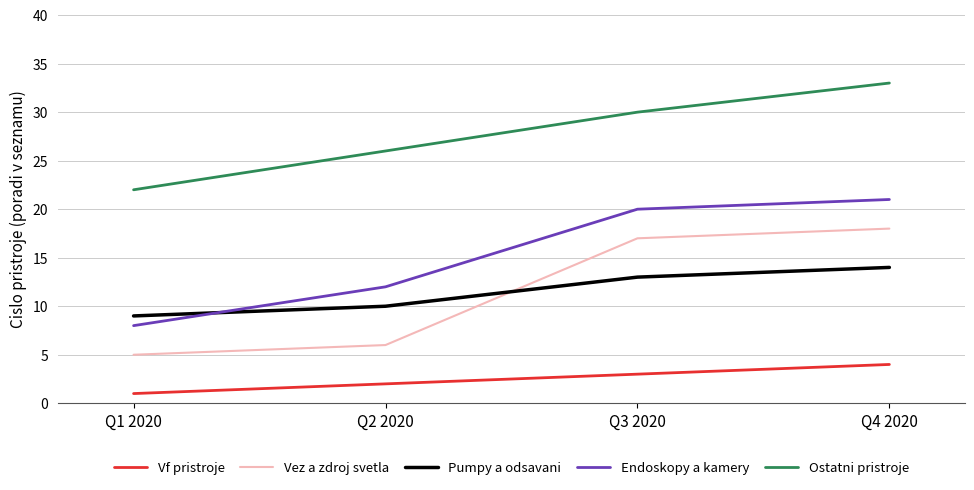

What is the minimum value for Vez a zdroj svetla?

5